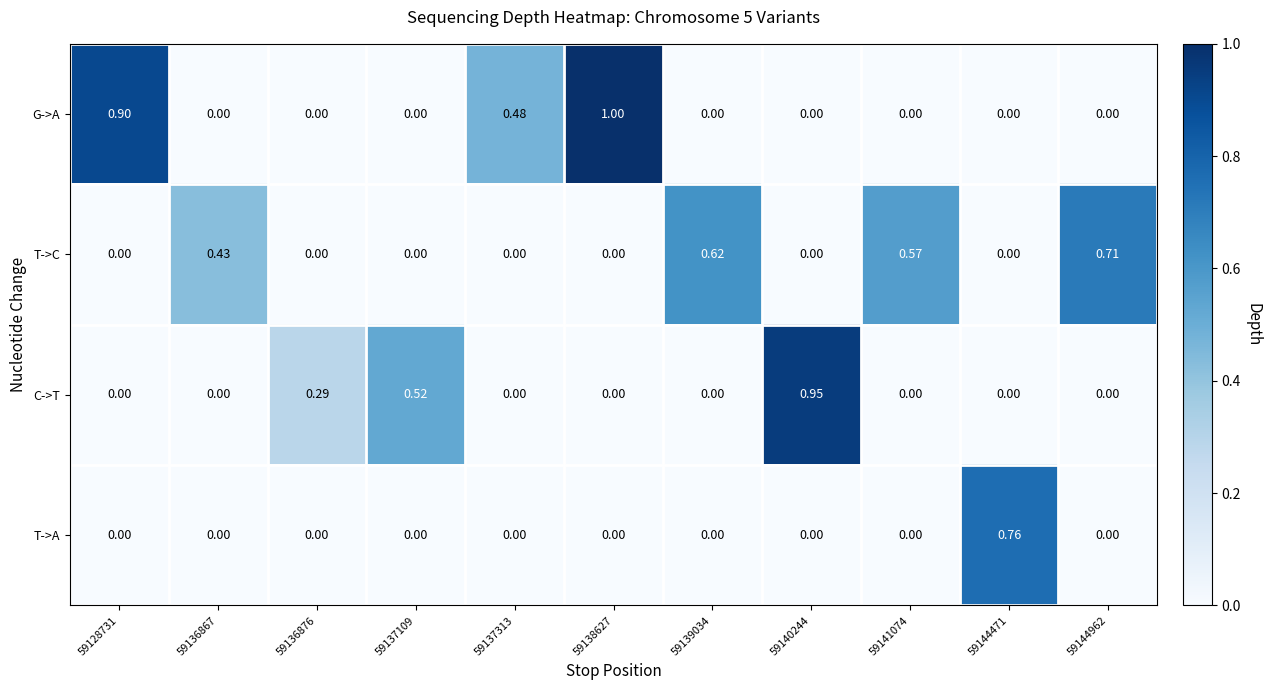

Which series changed the most between 59137313 and 59144471?

T->A